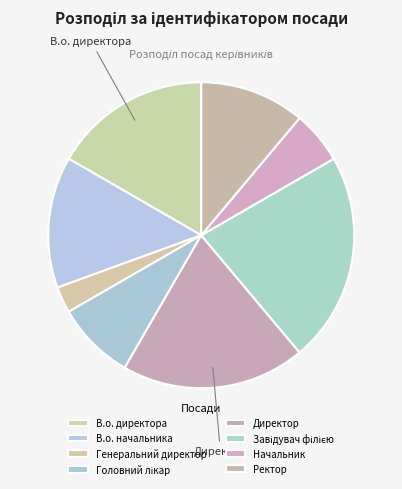

Approximately how many times larger is the value at В.о. начальника compared to Генеральний директор?

5.0